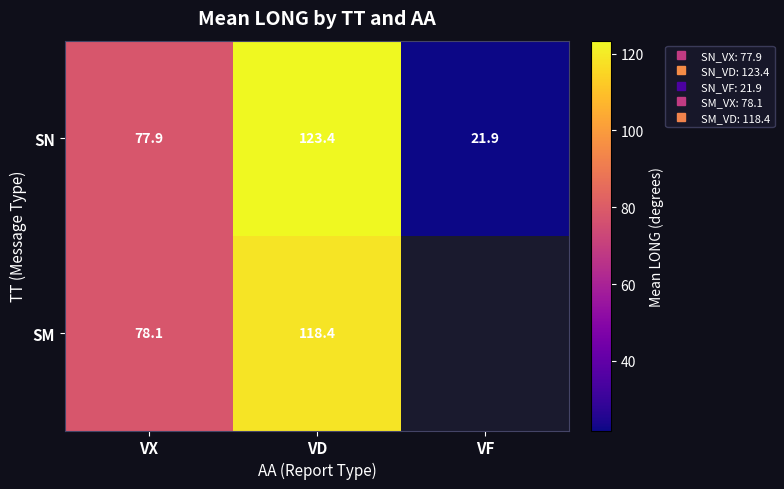

Rank the series by their maximum value, from highest to lowest.

SN, SM